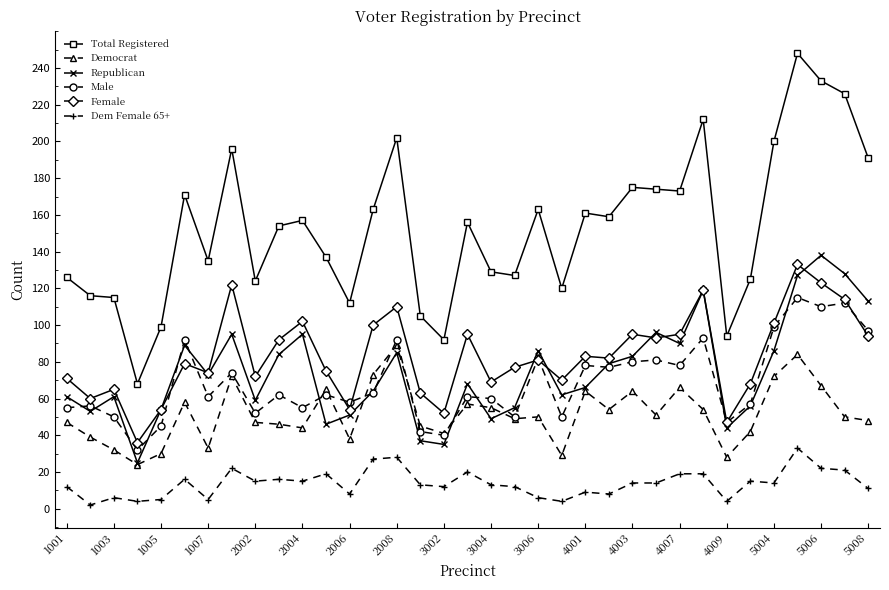

True or false: Total Registered and Dem Female 65+ cross at least once.

False